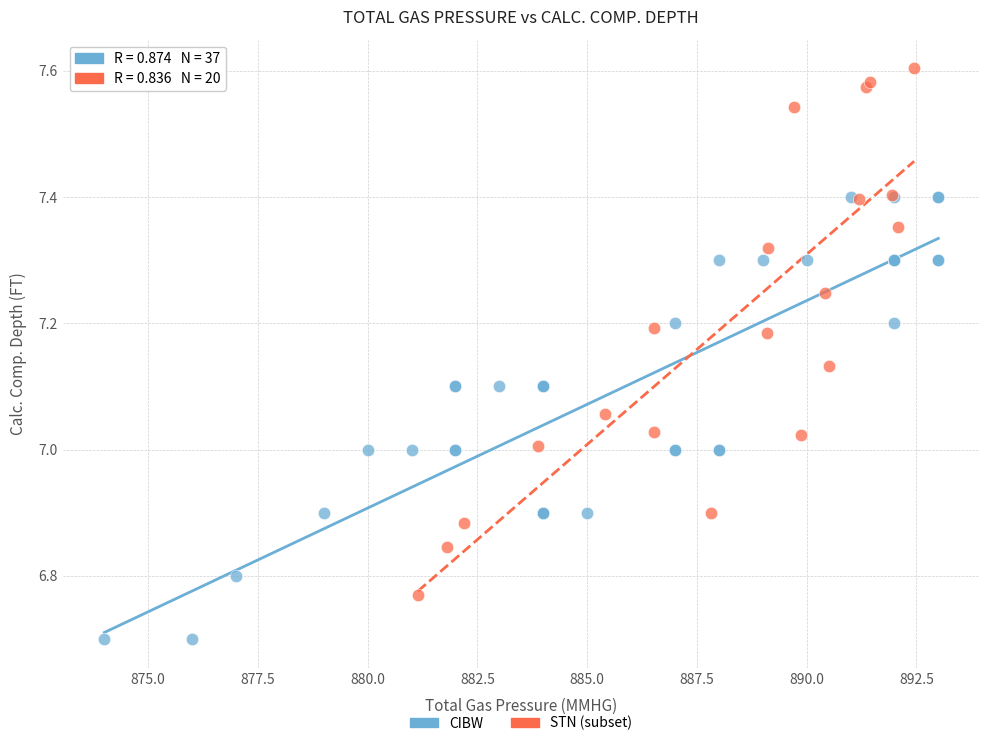

Which series has the largest Y range (max minus min)?

STN (subset)